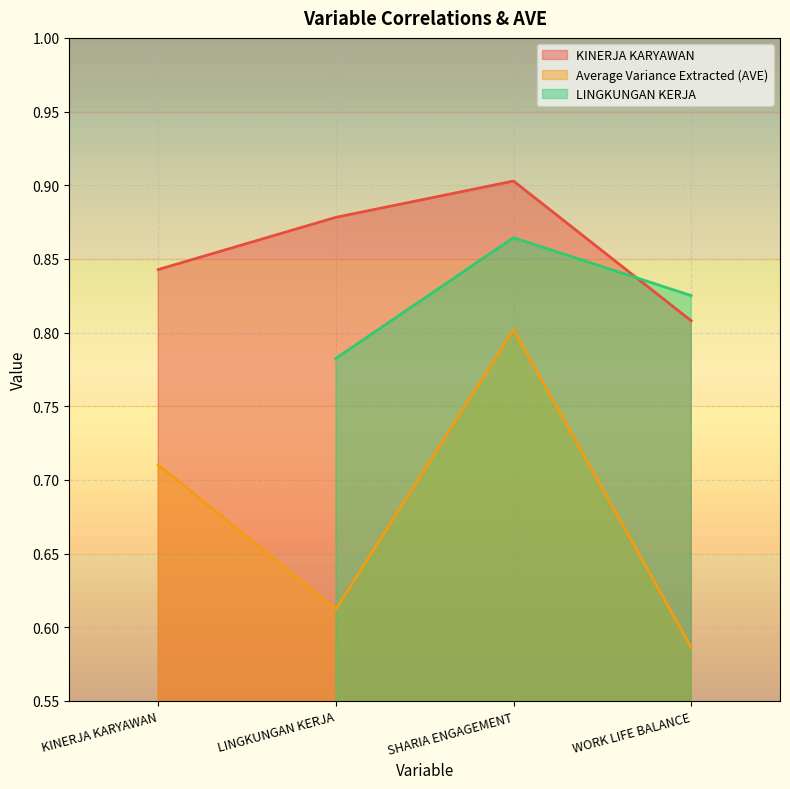

What is the value of the 3rd point from the left?

0.9